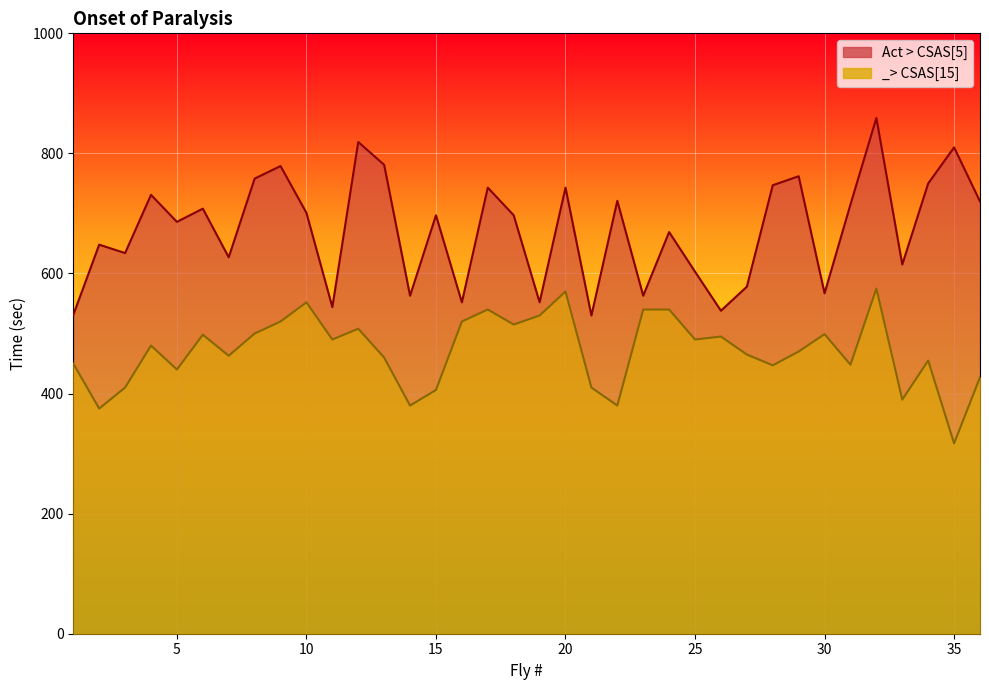

How many lines are shown in the chart?

2